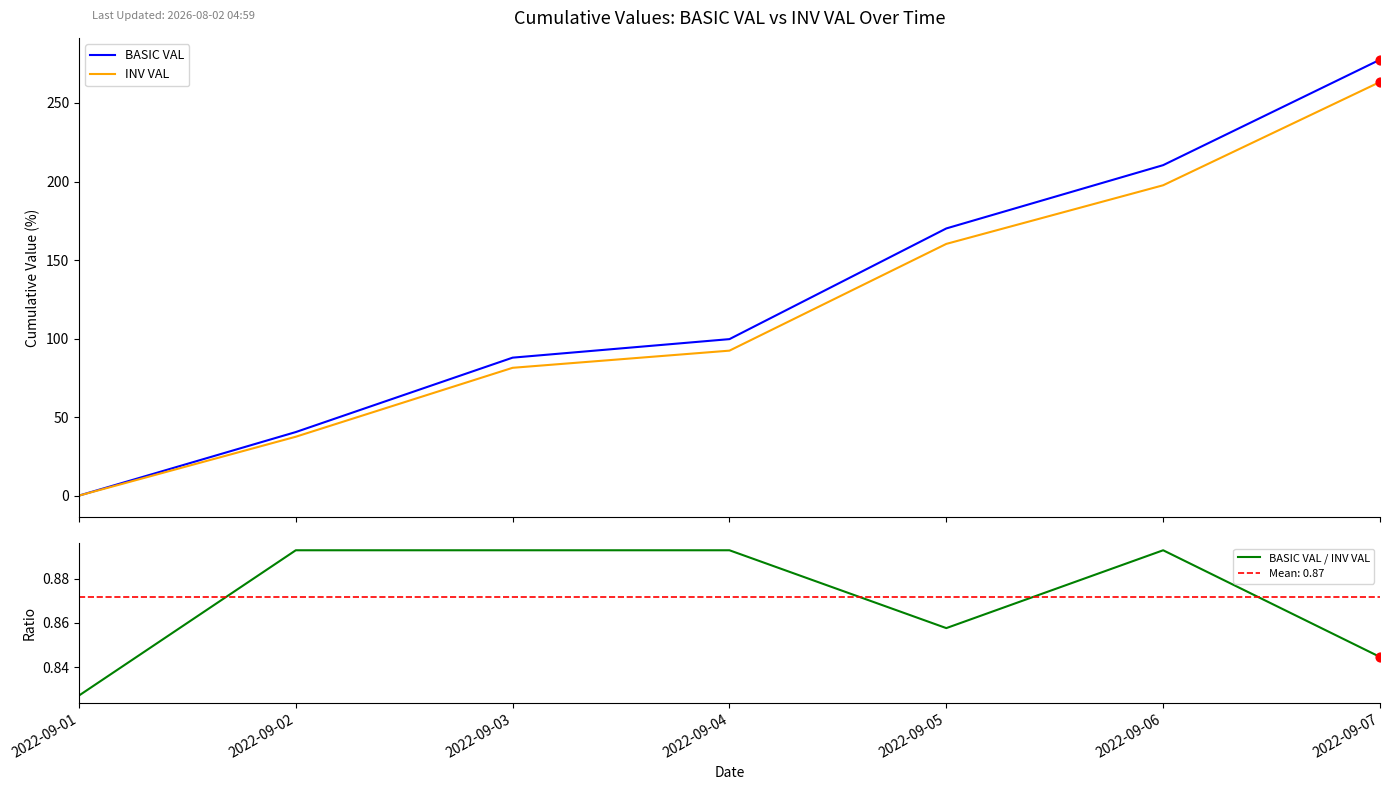

Which series contains the highest Y value?

BASIC VAL